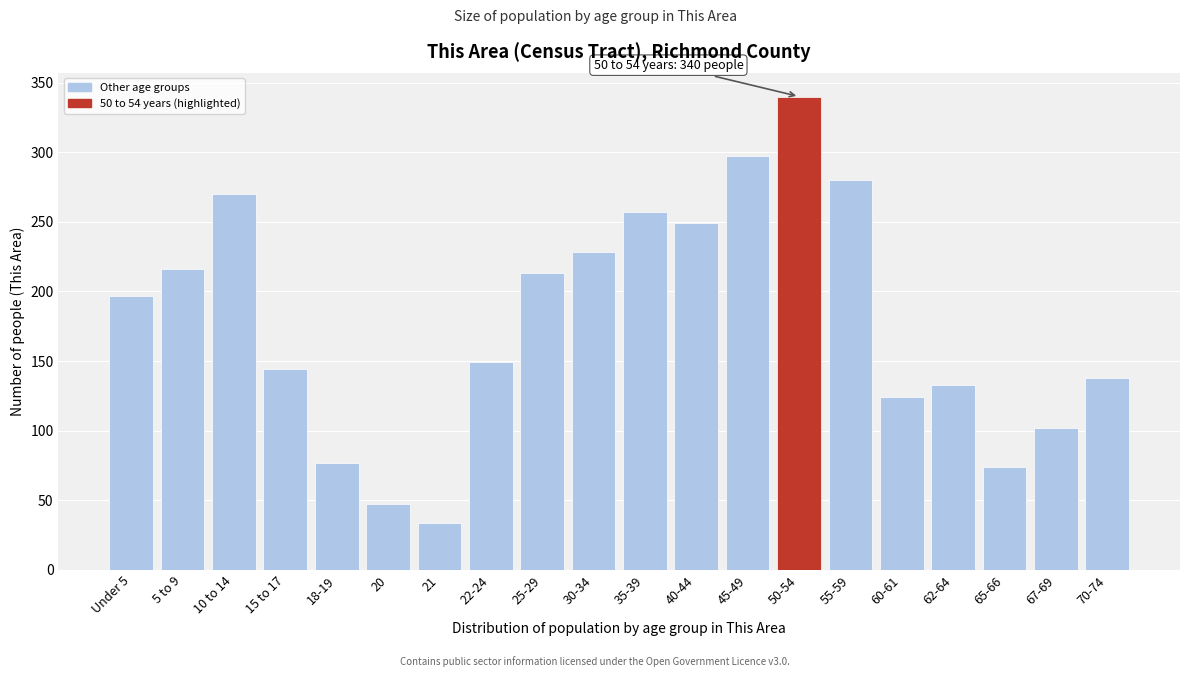

Reading left to right, transcribe all the data shown in this chart.

197	216	270	144	77	47	34	149	213	228	257	249	297	340	280	124	133	74	102	138